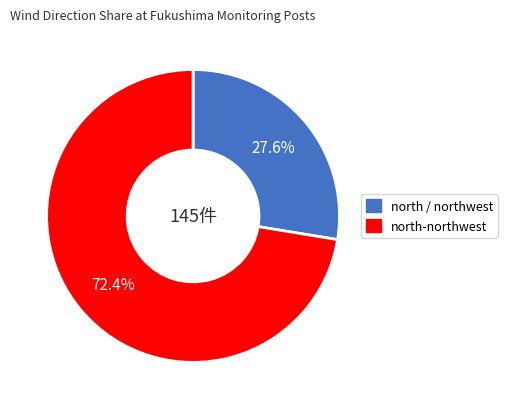

Is there any slice that represents more than half of the pie?

Yes